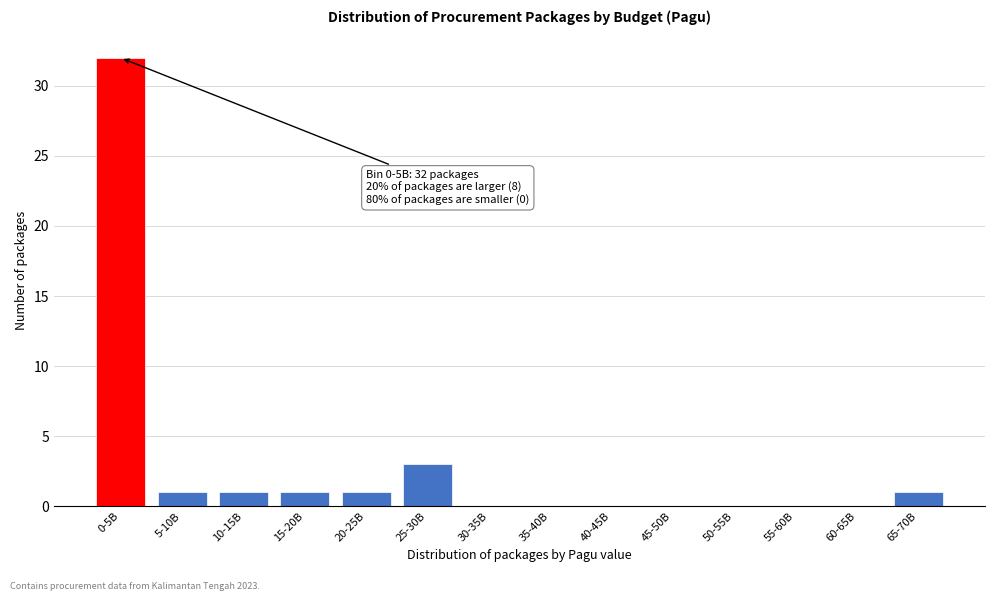

Reading right to left, transcribe all the data shown in this chart.

65-70B=1	60-65B=0	55-60B=0	50-55B=0	45-50B=0	40-45B=0	35-40B=0	30-35B=0	25-30B=3	20-25B=1	15-20B=1	10-15B=1	5-10B=1	0-5B=32